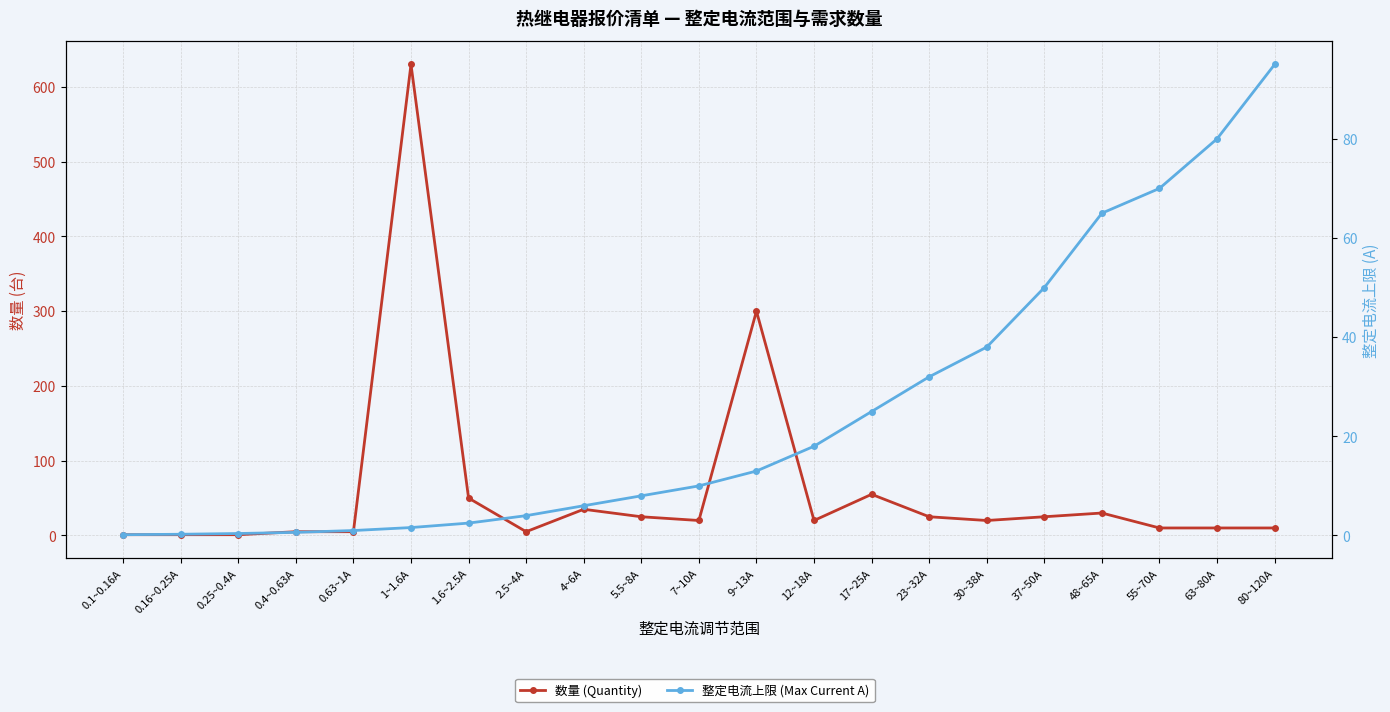

Where do 数量 (Quantity) and 整定电流上限 (Max Current A) first cross each other?

17~25A and 23~32A